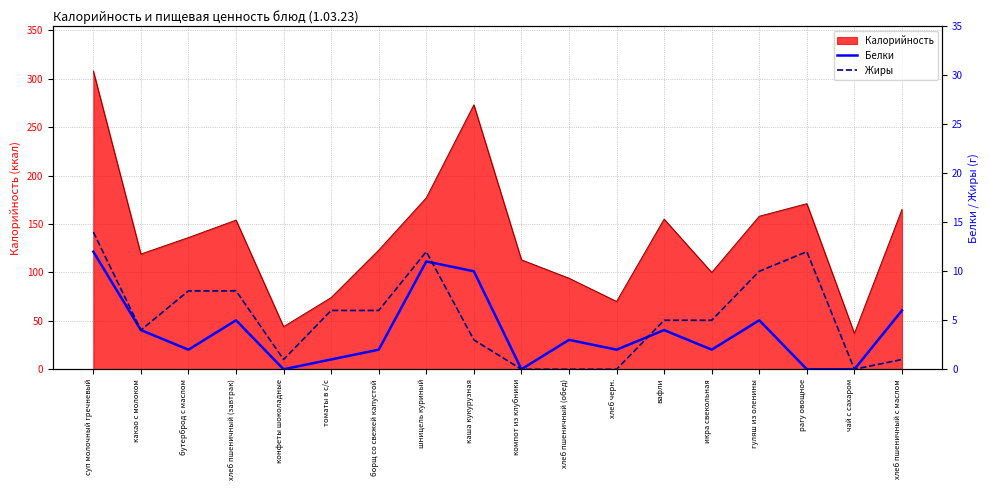

At which label does Белки first exceed 3?

суп молочный гречневый